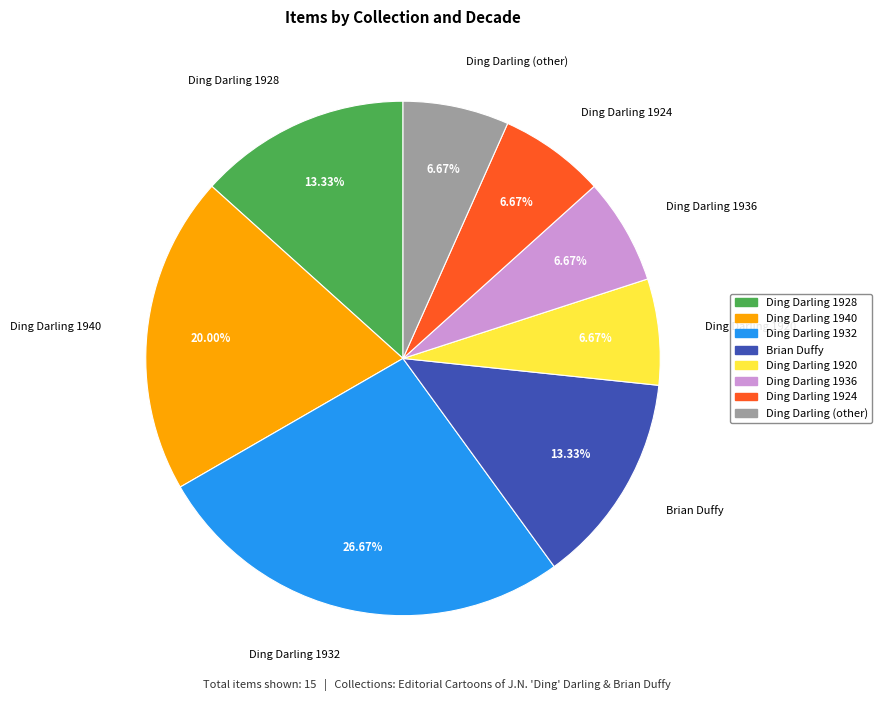

Is there any slice that represents more than half of the pie?

No